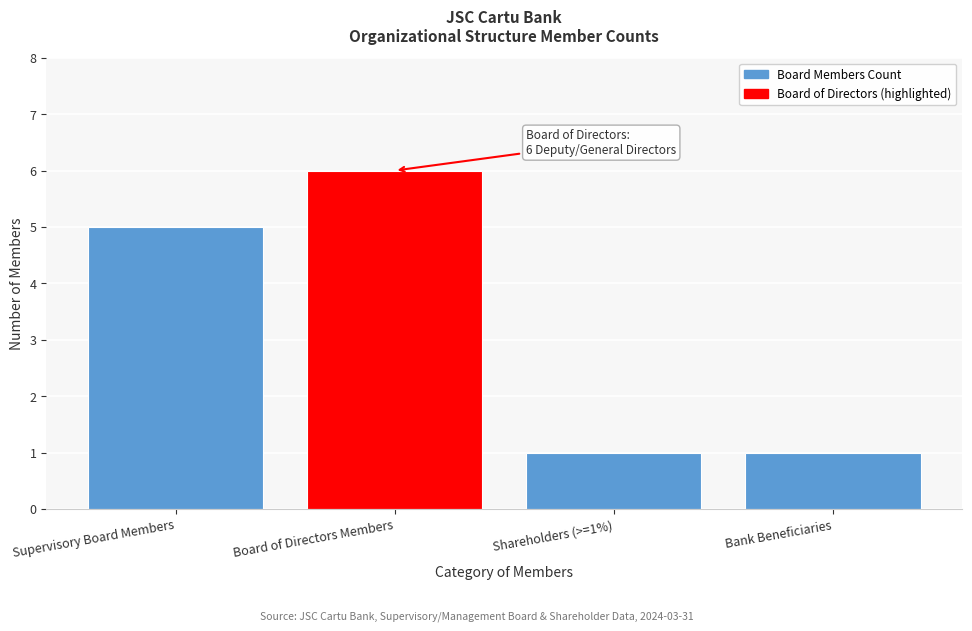

Reading left to right, what are all the values shown in this chart?

Supervisory Board Members=5	Board of Directors Members=6	Shareholders (>=1%)=1	Bank Beneficiaries=1